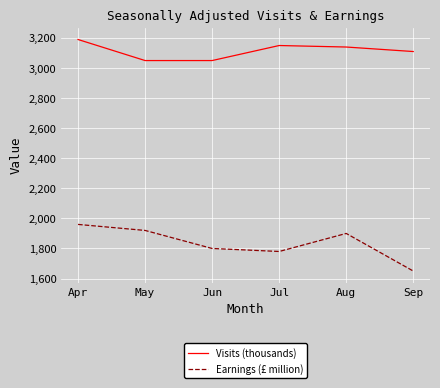

Which category has the lowest value across all series?

Sep